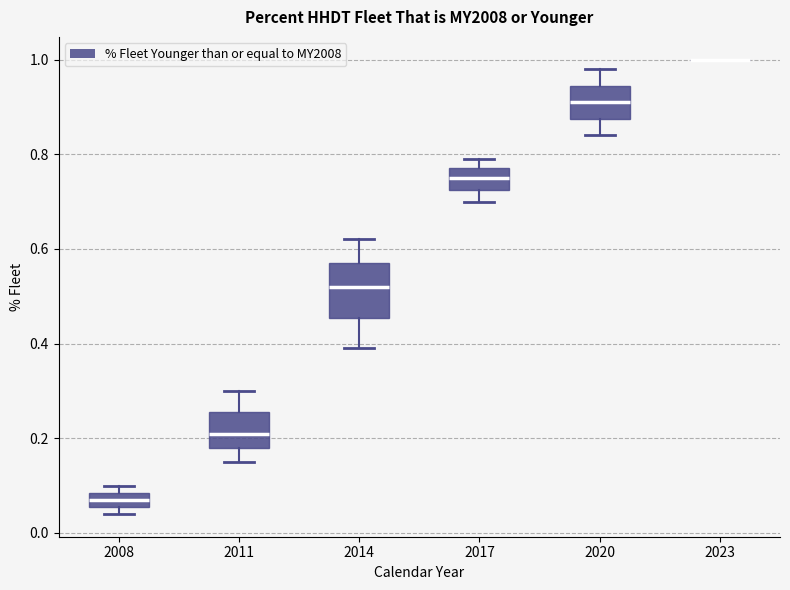

Comparing the boxes themselves (not the whiskers), which one is the tallest?

2014